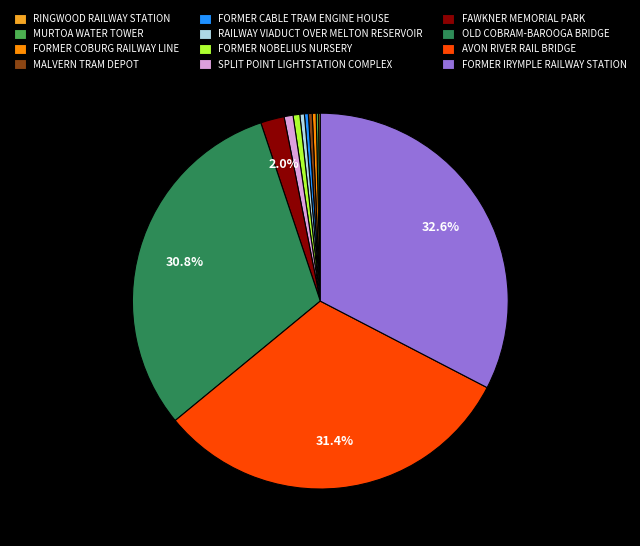

Is there any slice that represents more than half of the pie?

No